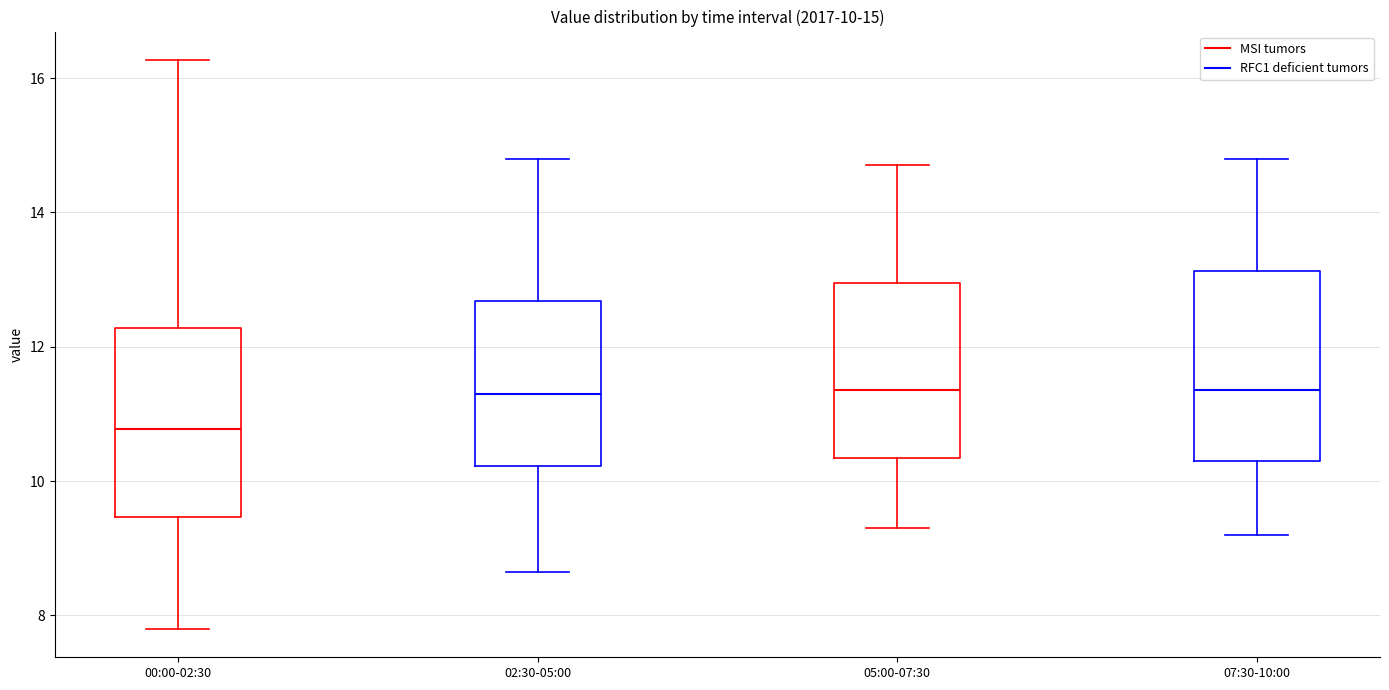

Which box's median line is the lowest?

00:00-02:30 (MSI tumors)